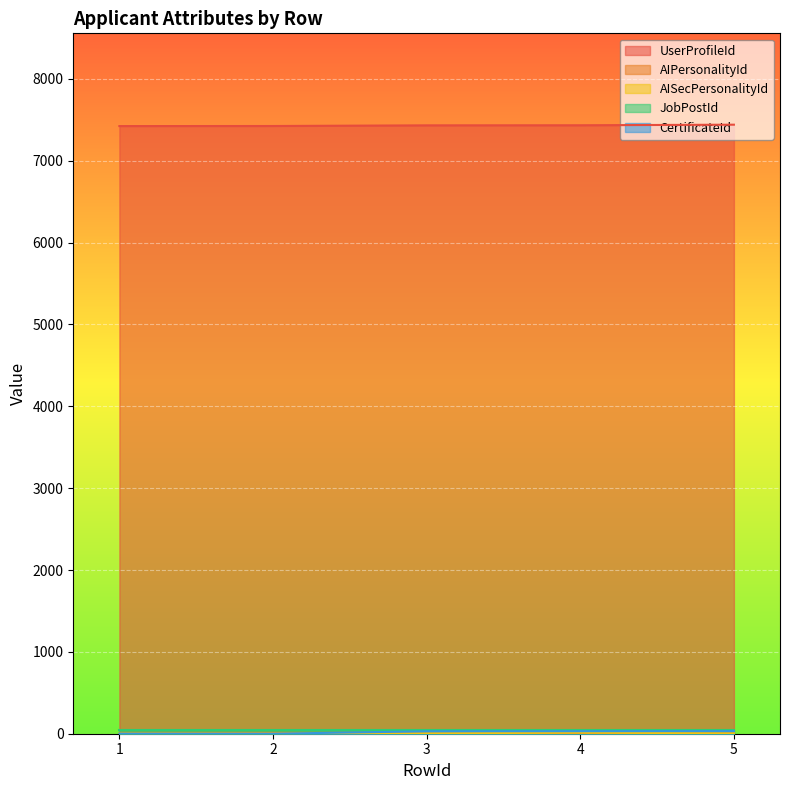

What is the difference between the UserProfileId values at 2 and 5?

16